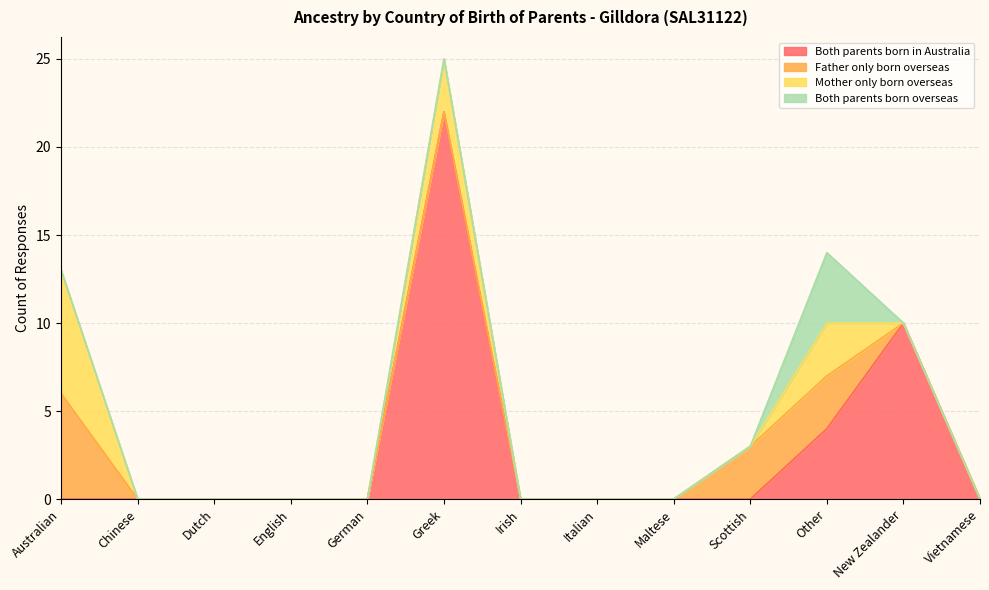

True or false: Father only born overseas and Both parents born in Australia intersect in this chart.

True